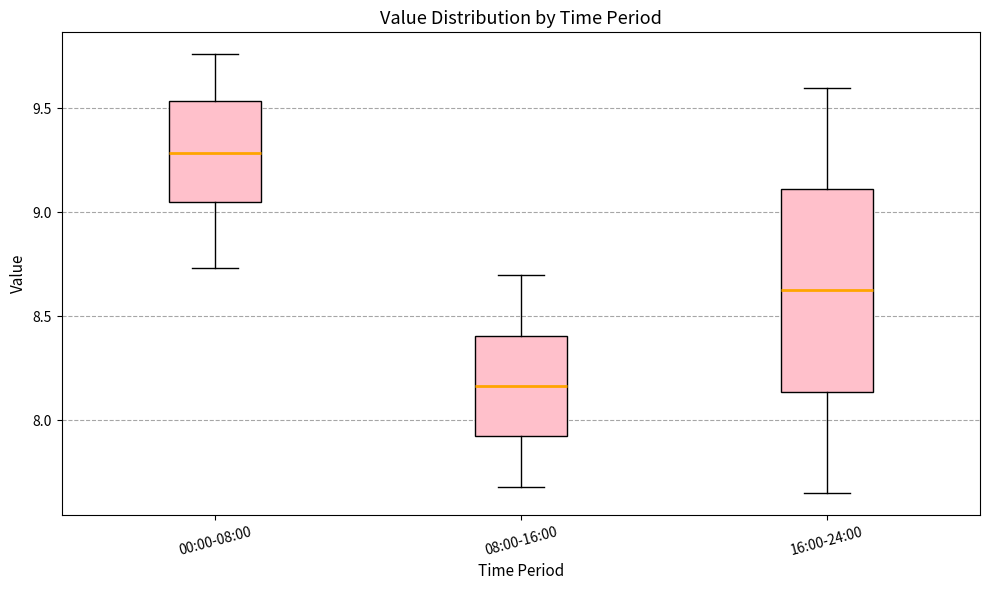

Comparing the boxes themselves (not the whiskers), which one is the tallest?

16:00-24:00